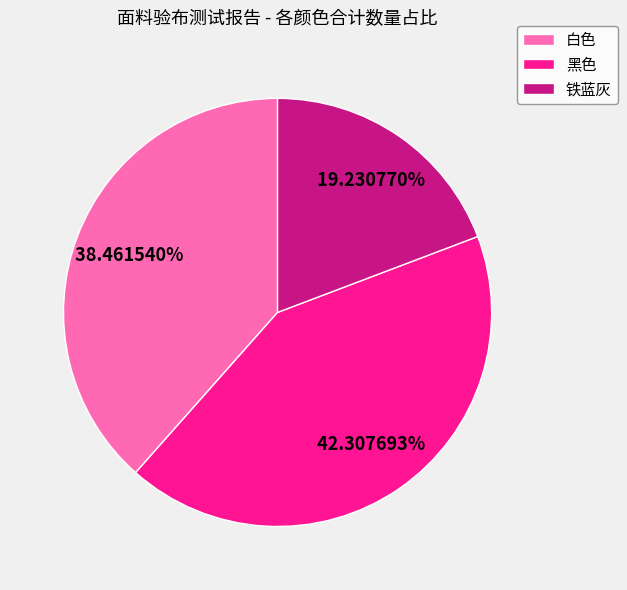

To the nearest percent, what is the difference between the 白色 and 黑色 slice percentages?

4%